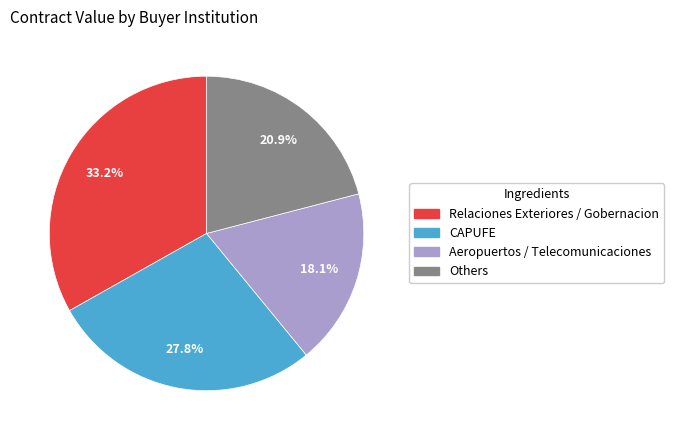

Does any single category account for the majority?

No